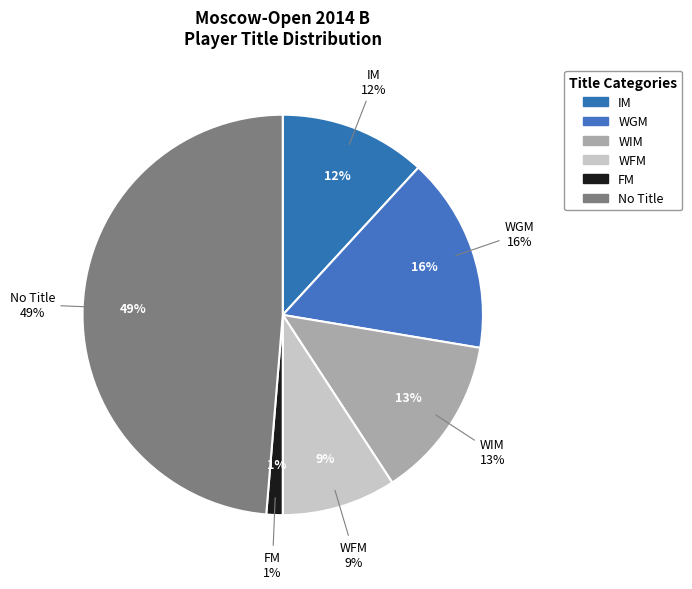

To the nearest percent, what percentage of the pie is WFM?

9%